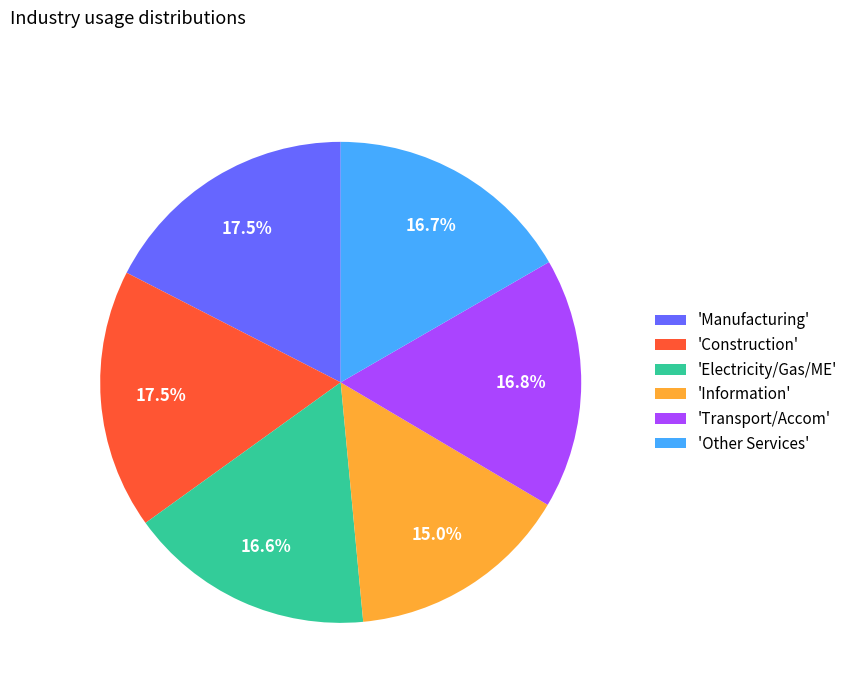

What portion of the pie excludes 'Electricity/Gas/ME'?

83.4%